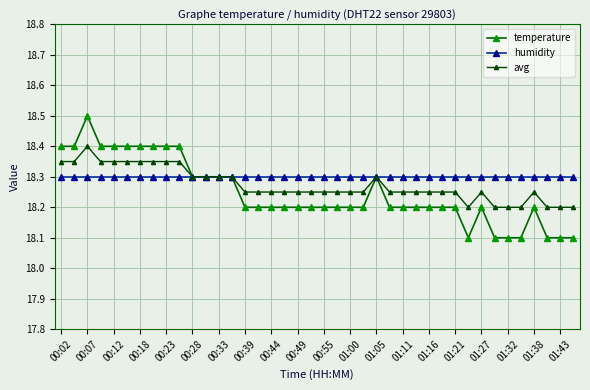

How many distinct data groups are displayed?

3